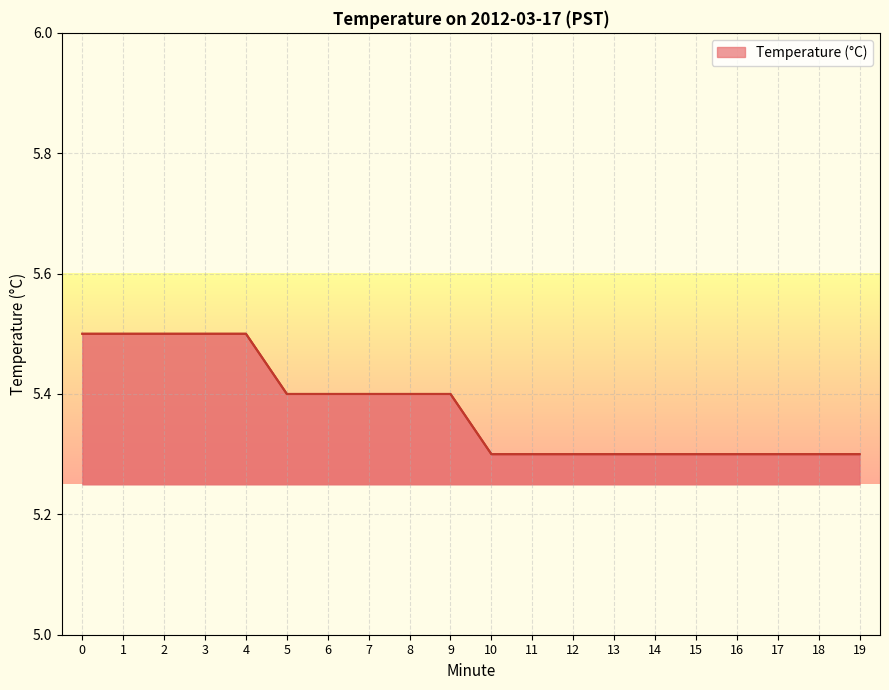

Reading left to right, extract all data points from this chart.

5.5	5.5	5.5	5.5	5.5	5.4	5.4	5.4	5.4	5.4	5.3	5.3	5.3	5.3	5.3	5.3	5.3	5.3	5.3	5.3